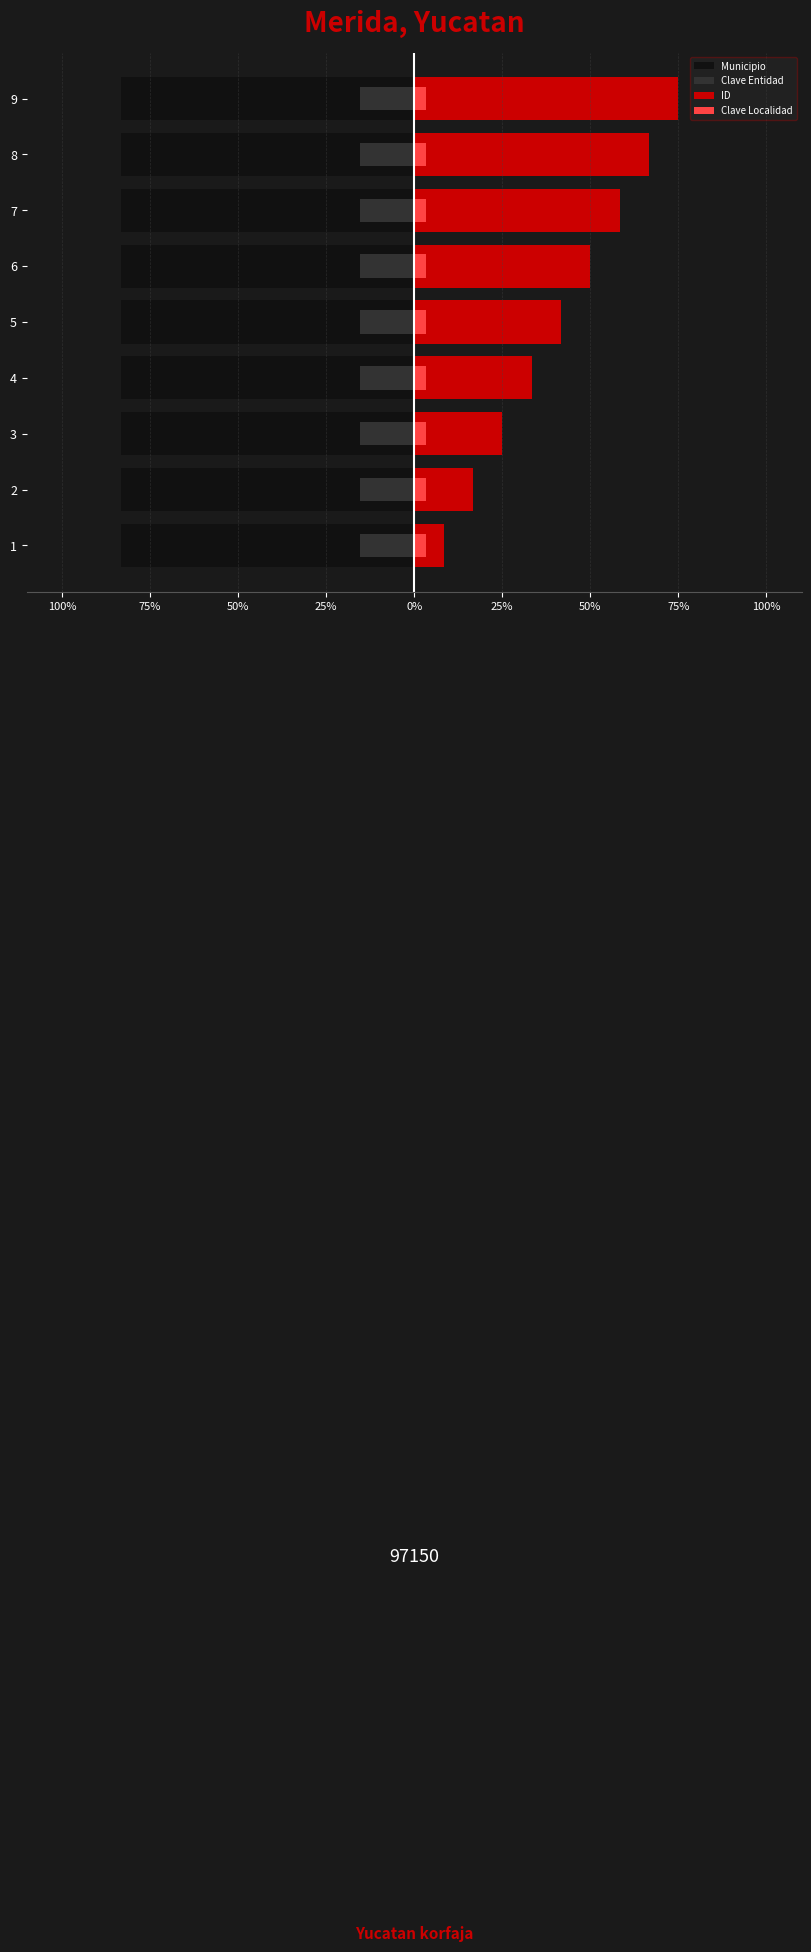

Between 75% and 75%, which is larger?

75%